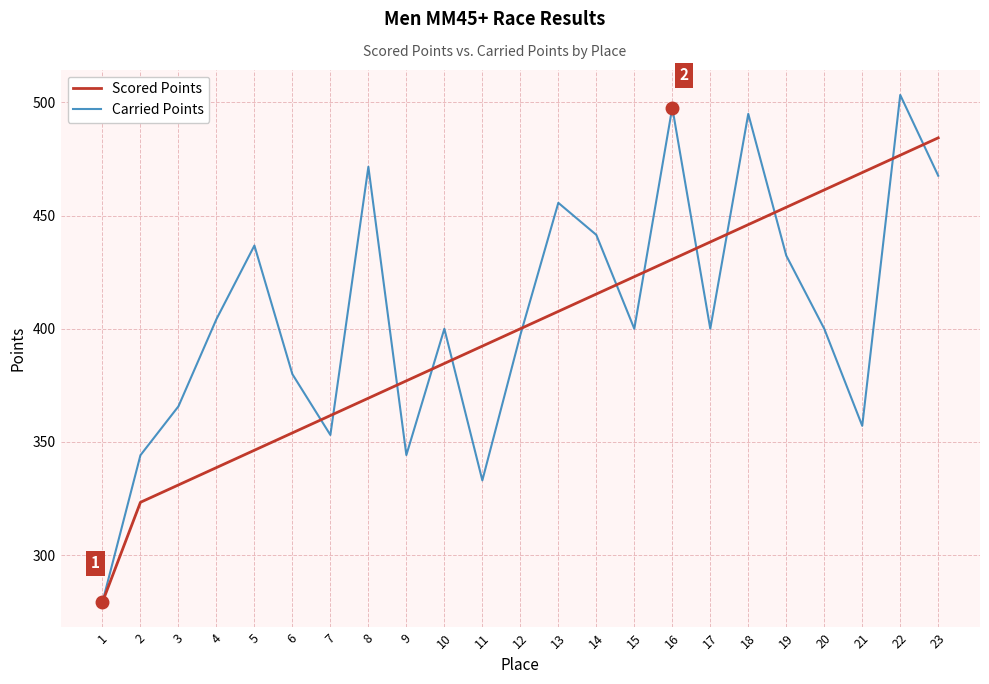

At how many categories does at least one series exceed 470?

5